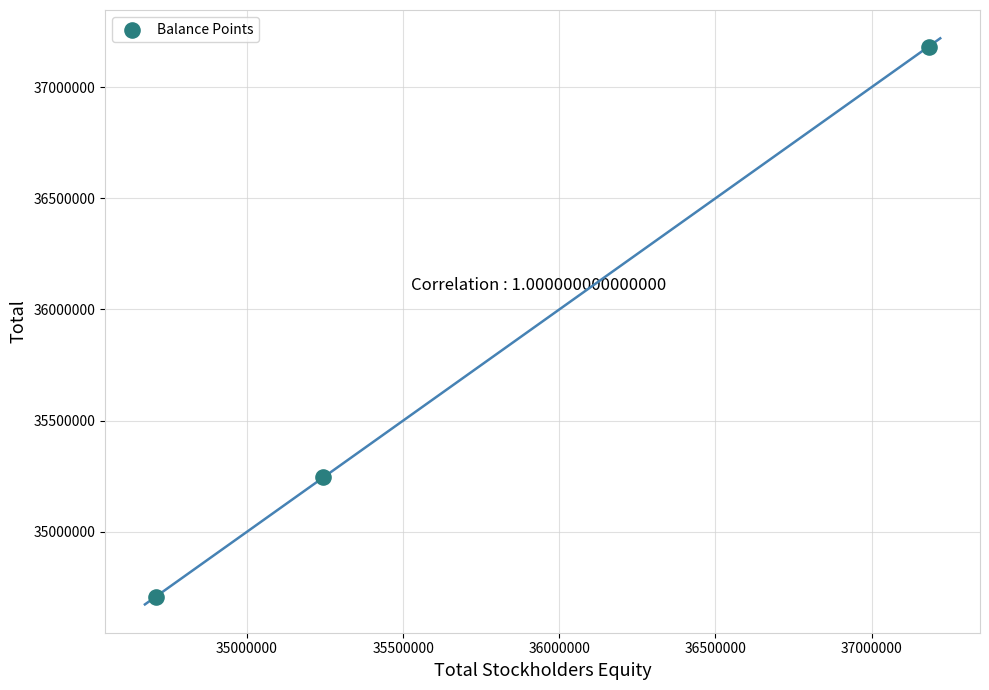

What is the average X value?

35711566